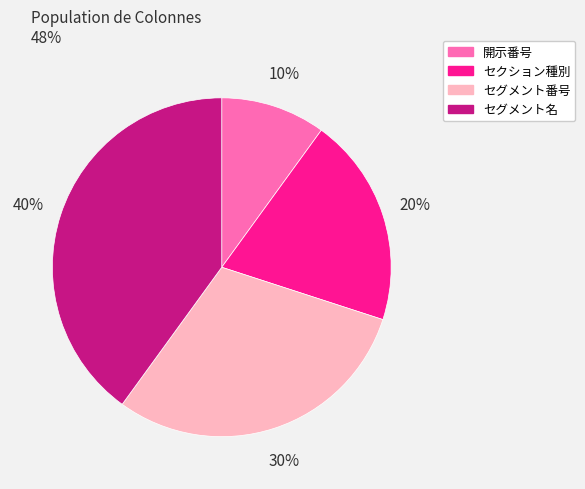

How many segments does this pie chart have?

4